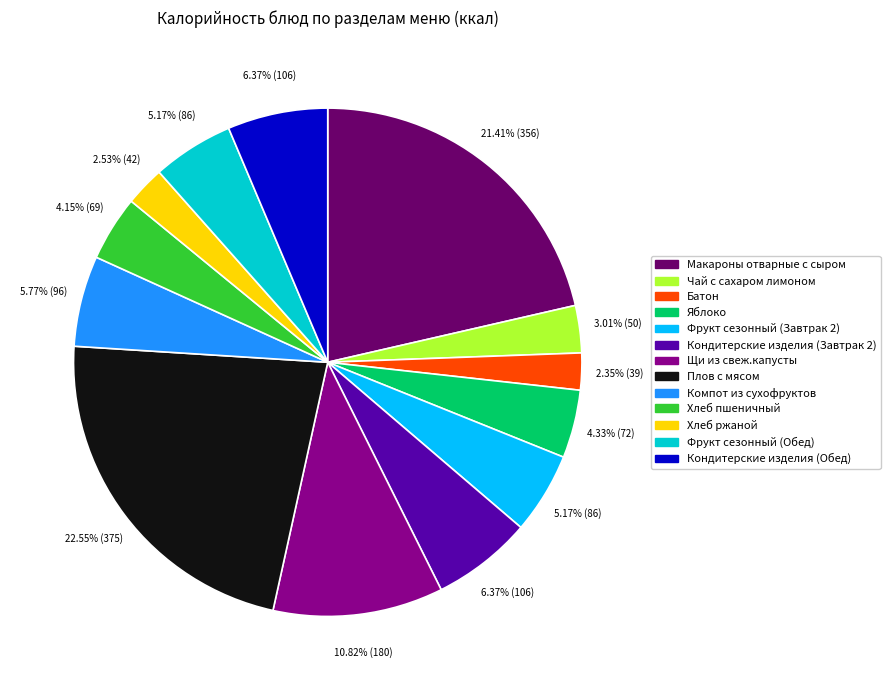

To the nearest percent, what is the average slice percentage?

8%